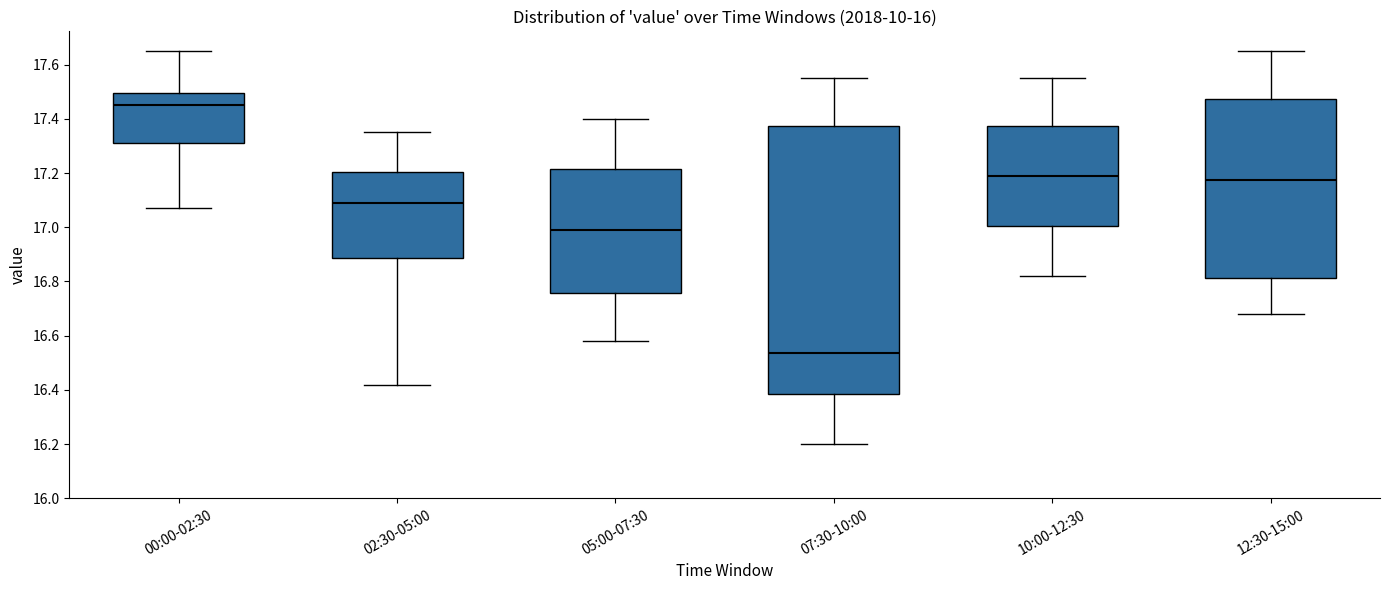

Comparing the boxes themselves (not the whiskers), which one is the tallest?

07:30-10:00